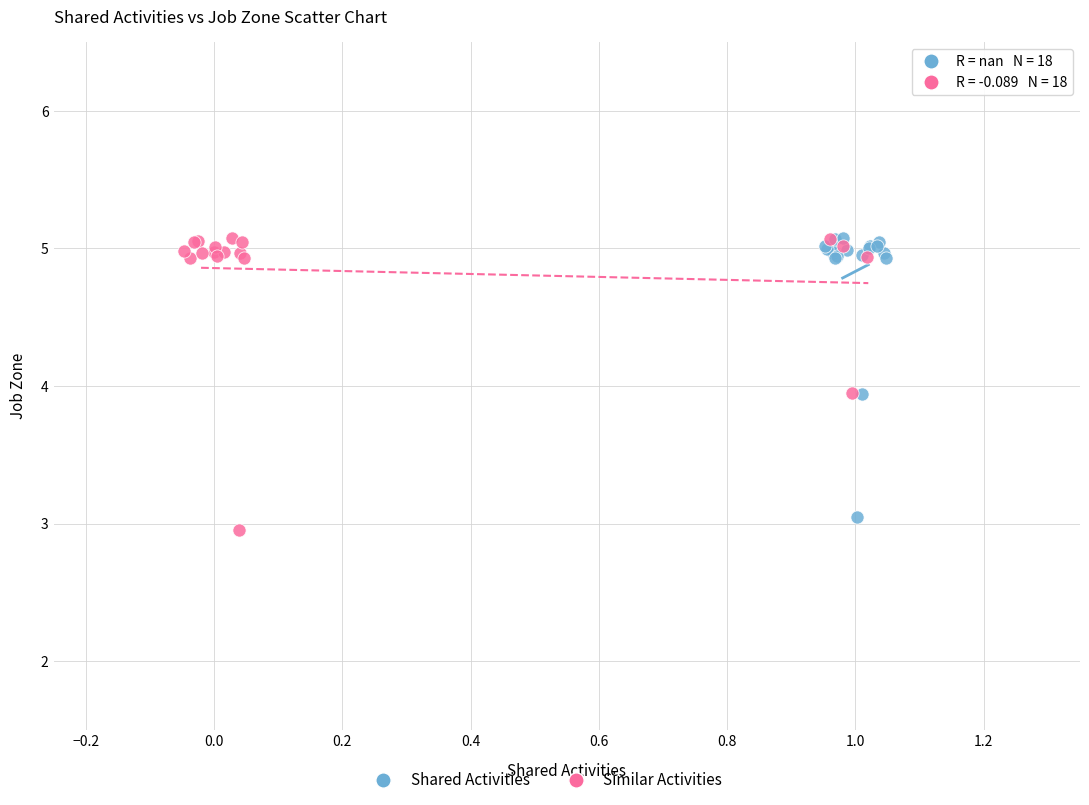

Which series contains the lowest Y value?

Similar Activities